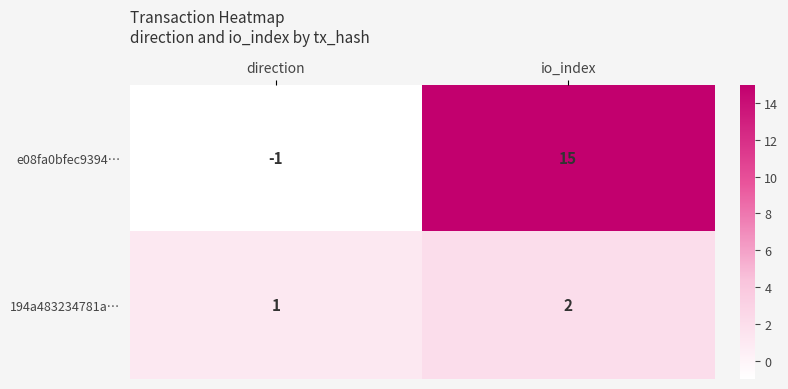

What is the average value of the e08fa0bfec9394… series?

7